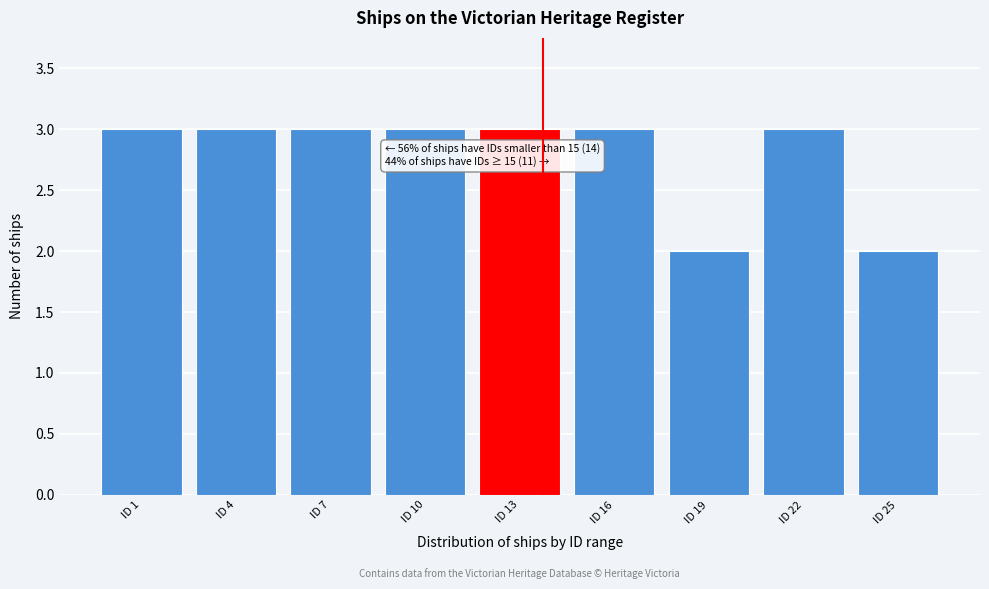

Reading left to right, what are all the values shown in this chart?

ID 1=3	ID 4=3	ID 7=3	ID 10=3	ID 13=3	ID 16=3	ID 19=2	ID 22=3	ID 25=2